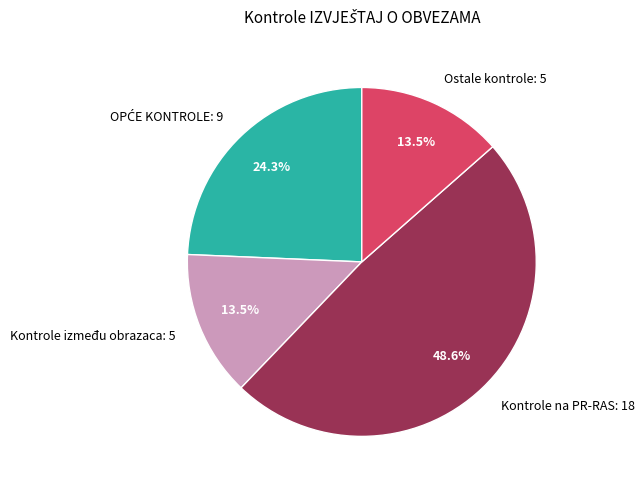

Which category has the biggest portion of the pie?

Kontrole na PR-RAS: 18